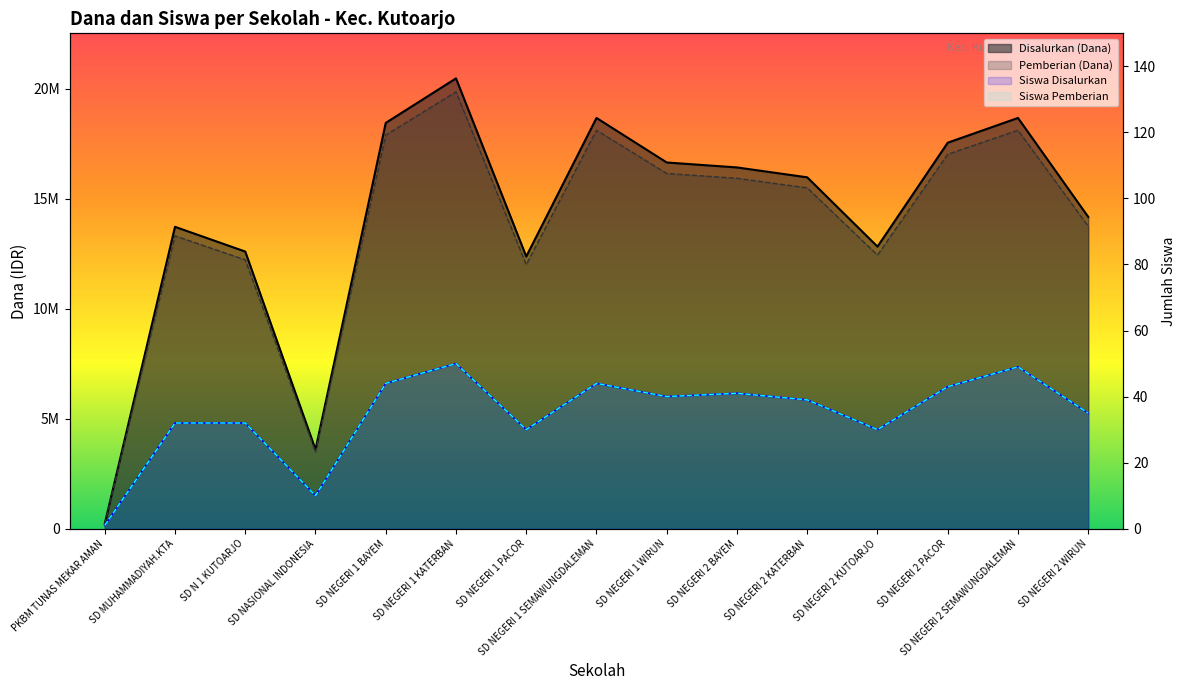

What is the difference between the highest and lowest values at SD NEGERI 1 WIRUN?

16649960